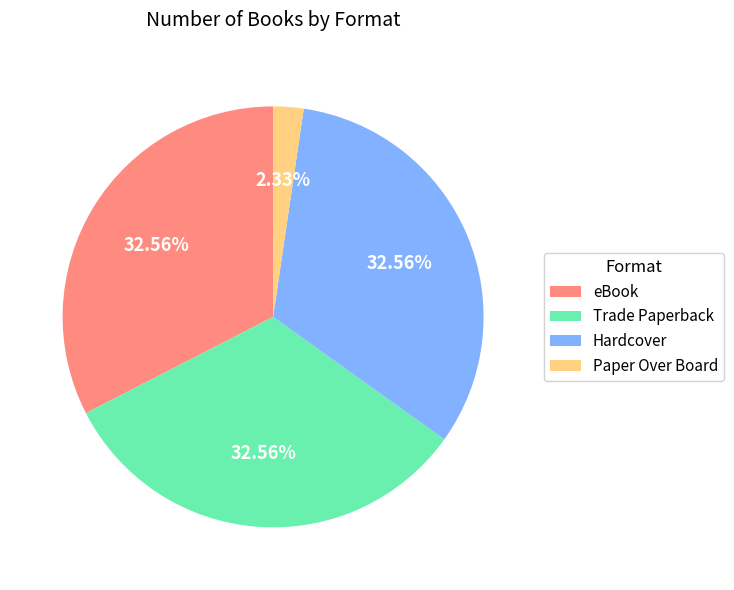

Which slice is the smallest?

Paper Over Board